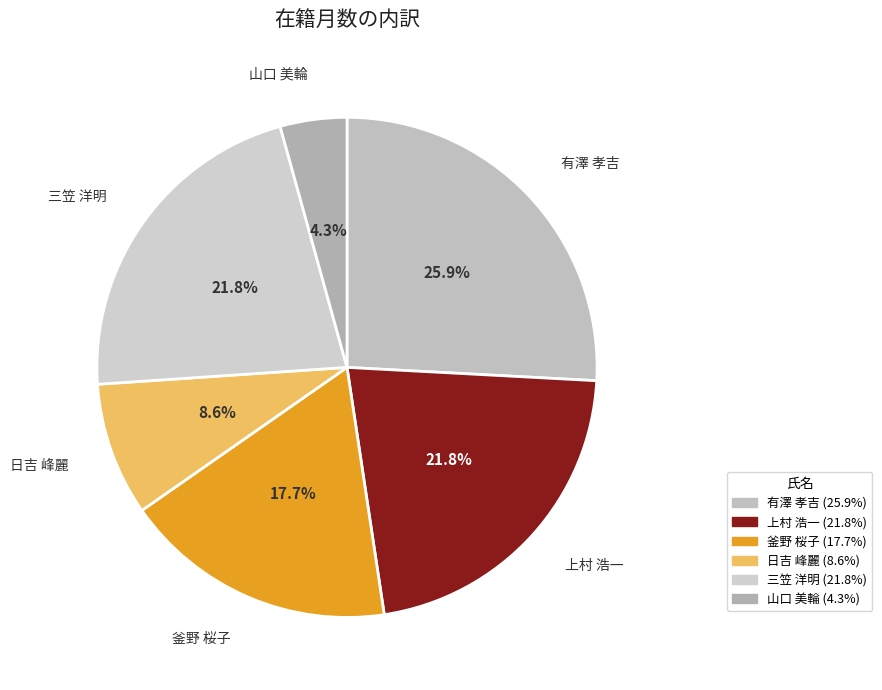

Which category has the smallest portion of the pie?

山口 美輪